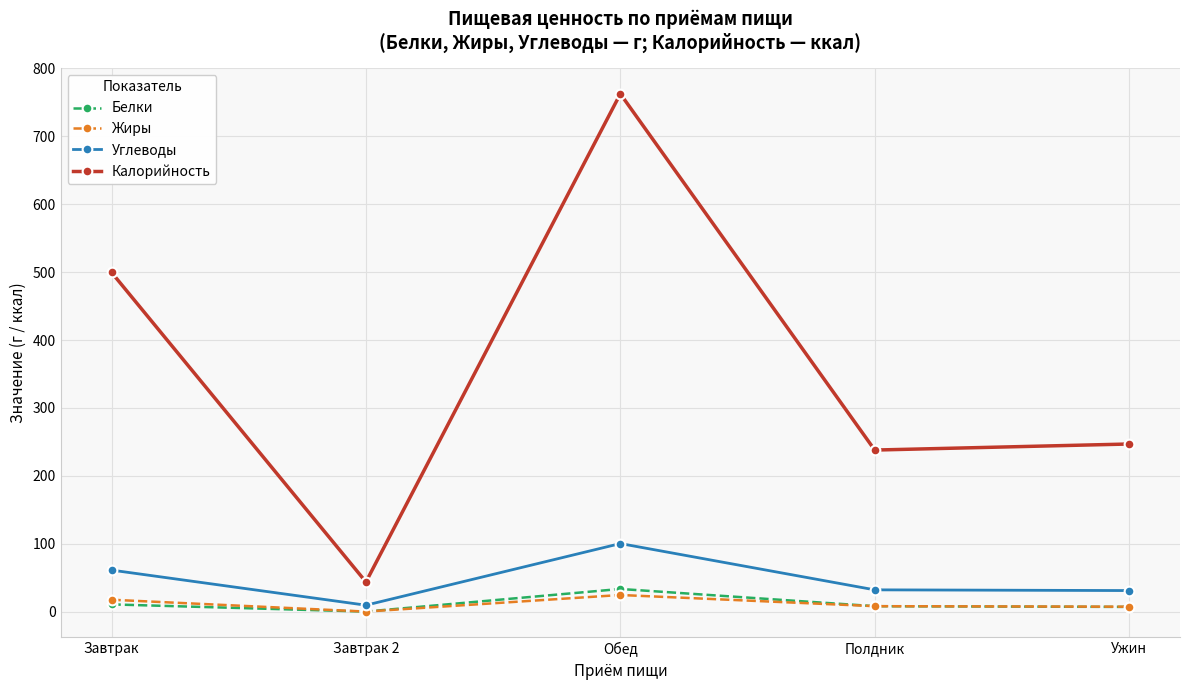

Count the number of categories in the chart.

5